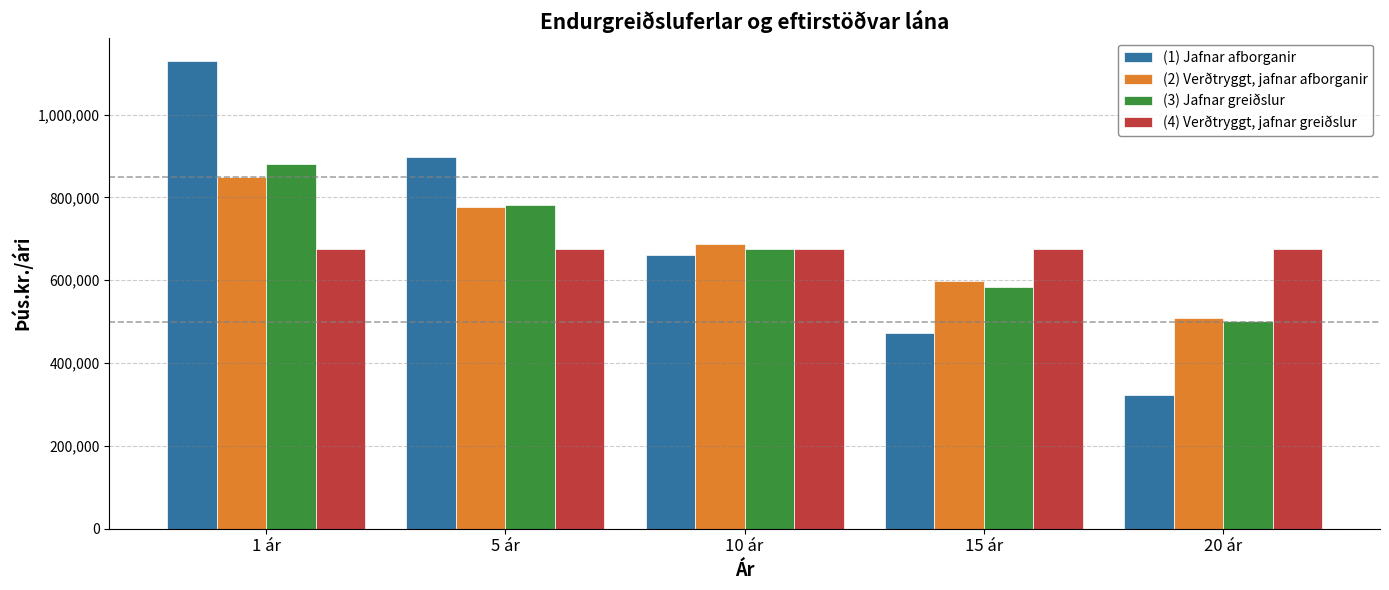

Is it true that (4) Verðtryggt, jafnar greiðslur equals 1002816.9 at 10 ár?

False